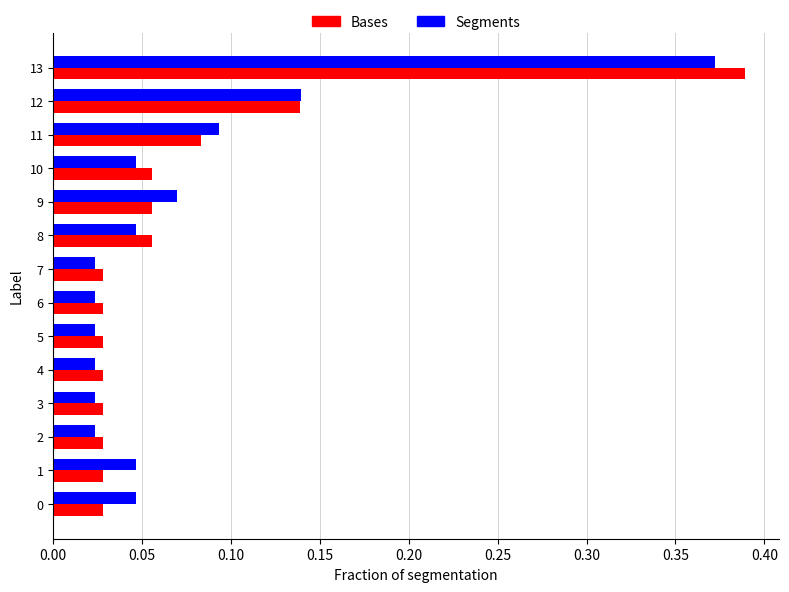

What is the difference between the maximum and minimum values in the Segments series?

0.3